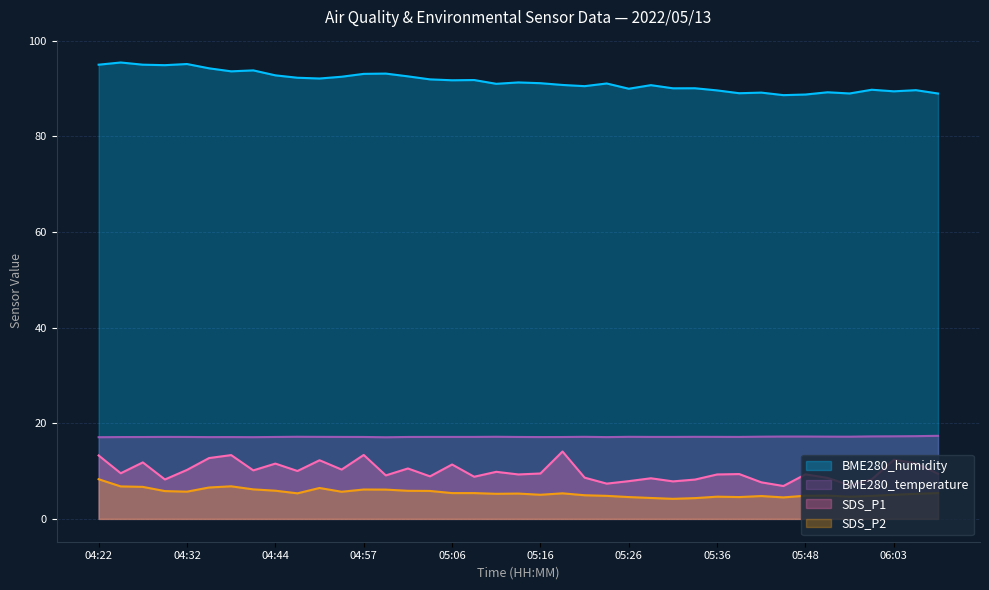

Does the chart display data point markers on the line(s)?

No